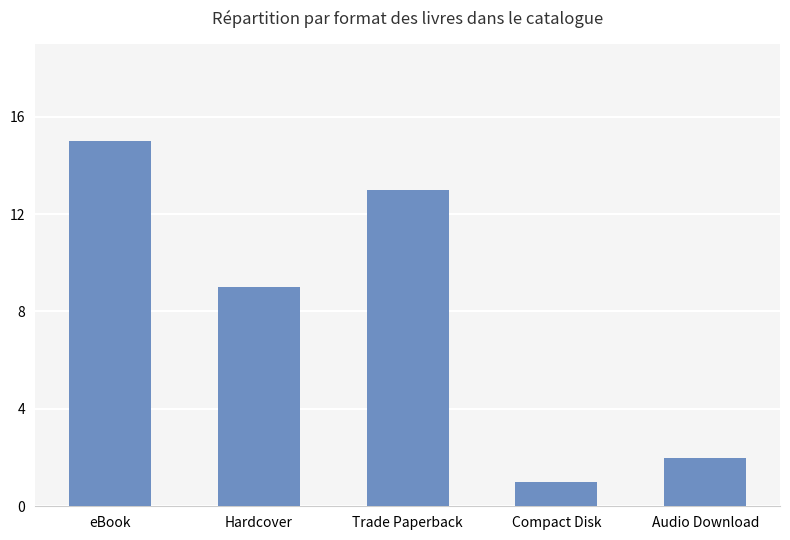

What is the change in value from eBook to Audio Download?

-13